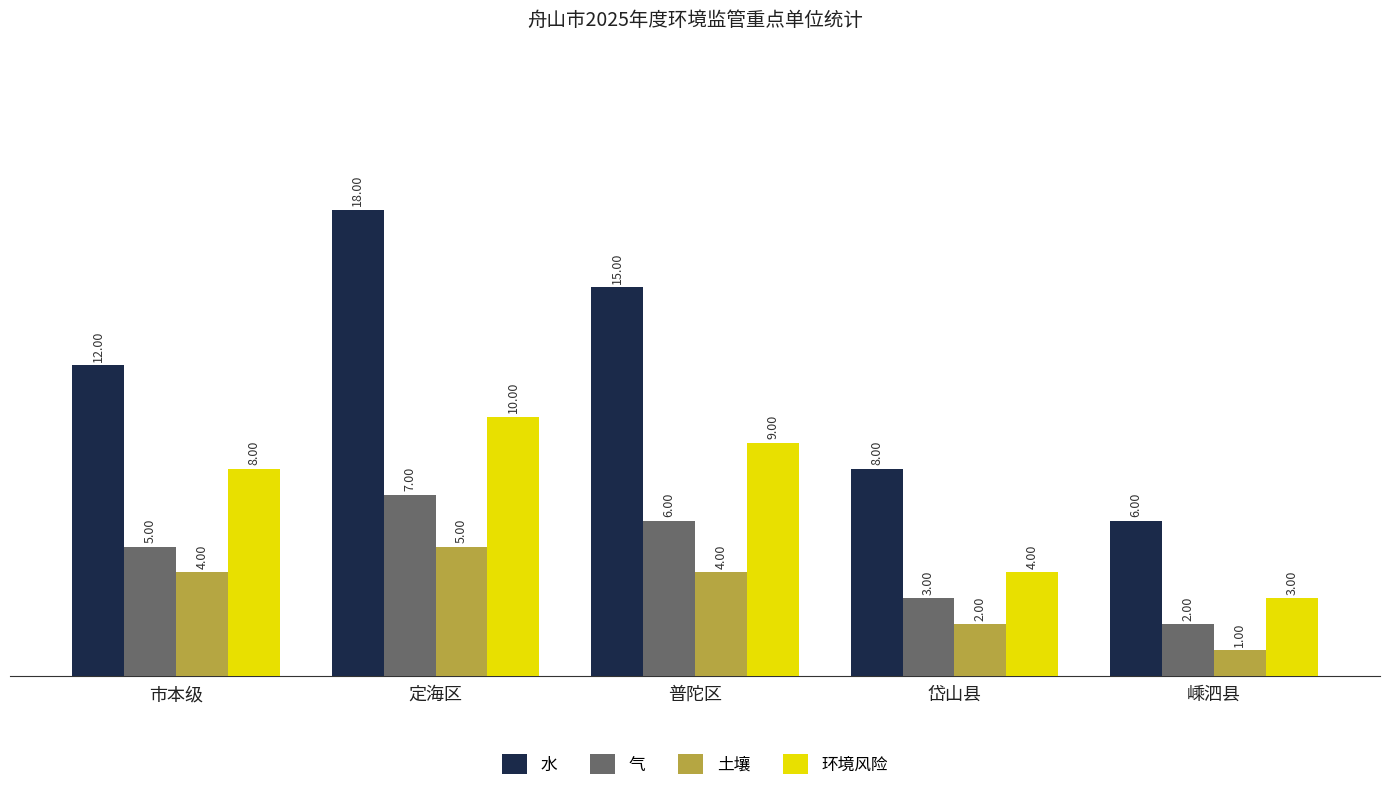

How many groups of bars are there?

5